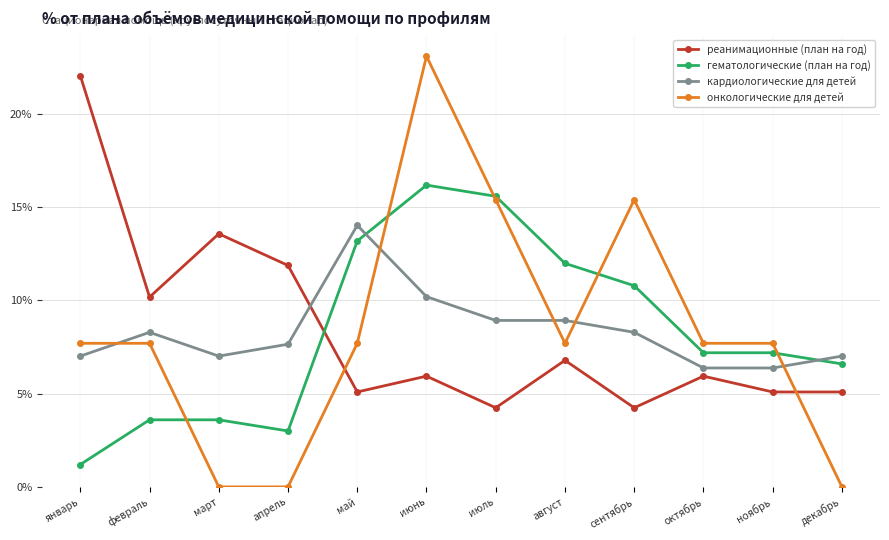

At which category is the sum across all series the highest?

июнь